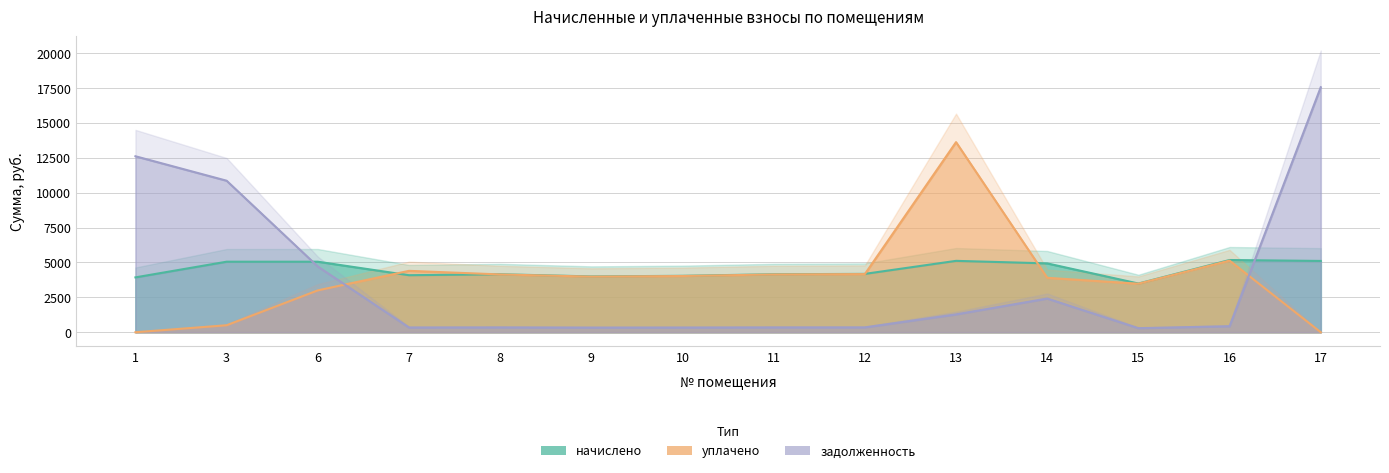

Between which two adjacent categories do уплачено and начислено first intersect?

6 and 7